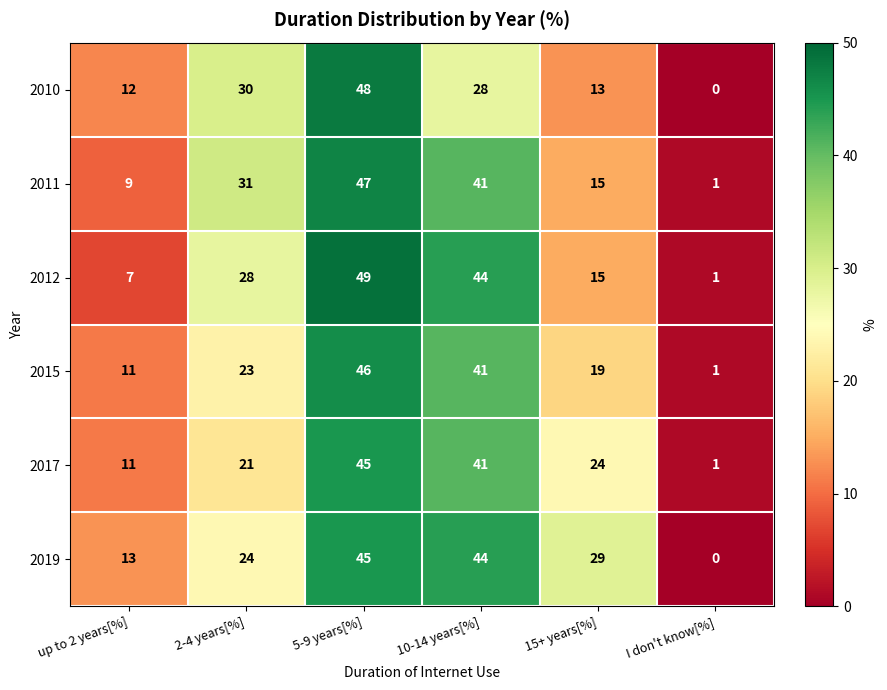

What is the difference between the maximum and minimum values in the 2019 series?

45